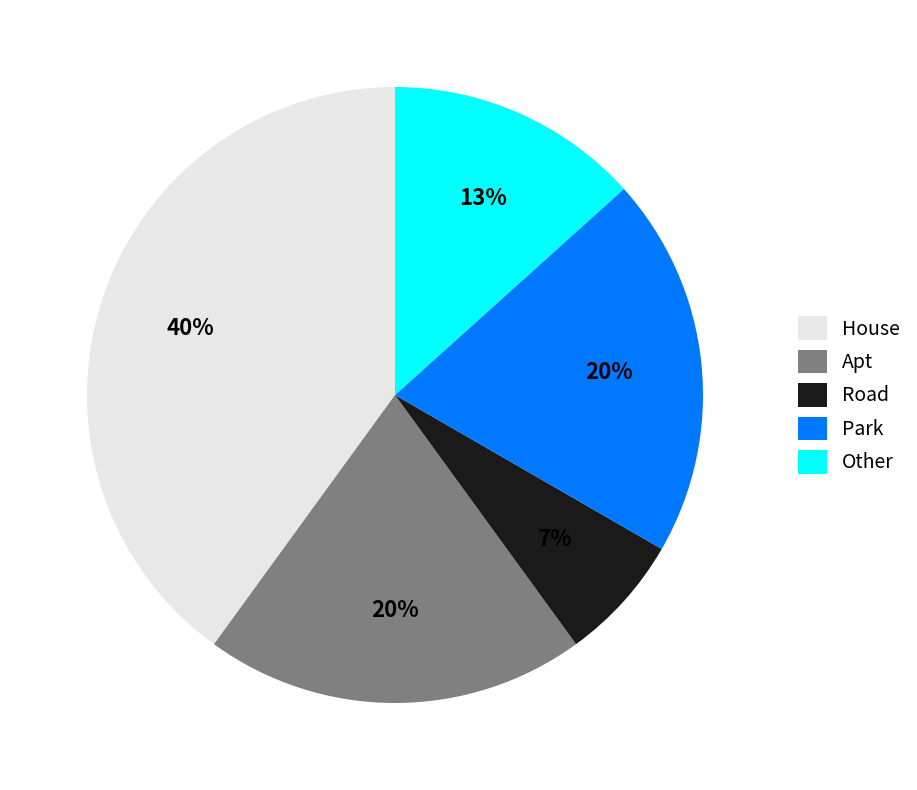

How many slices are in this pie chart?

5